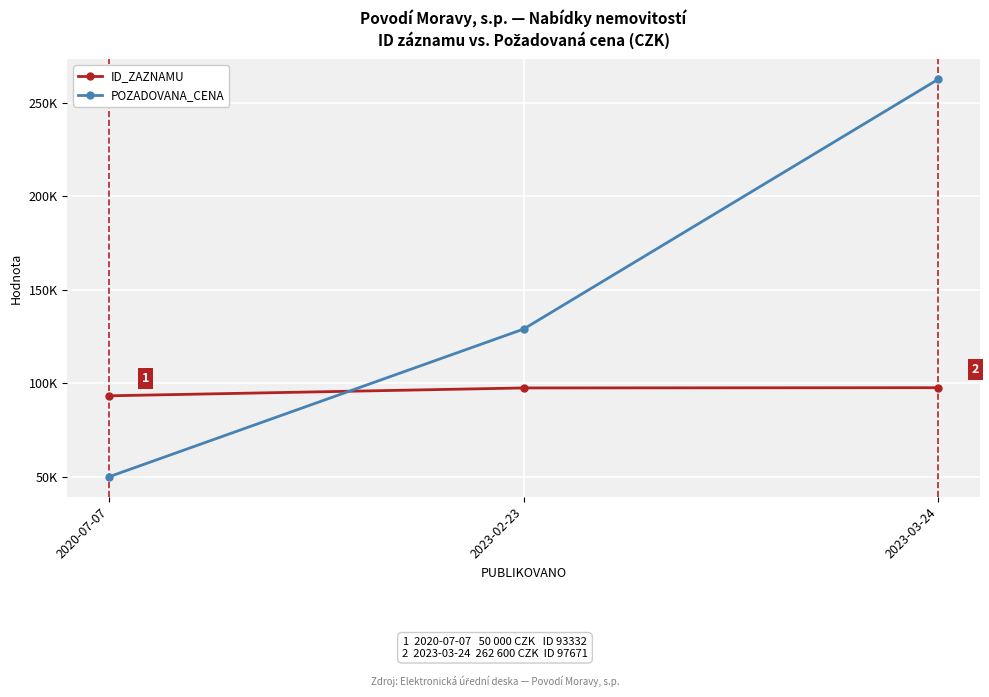

Is this an area chart (filled region under the line)?

No